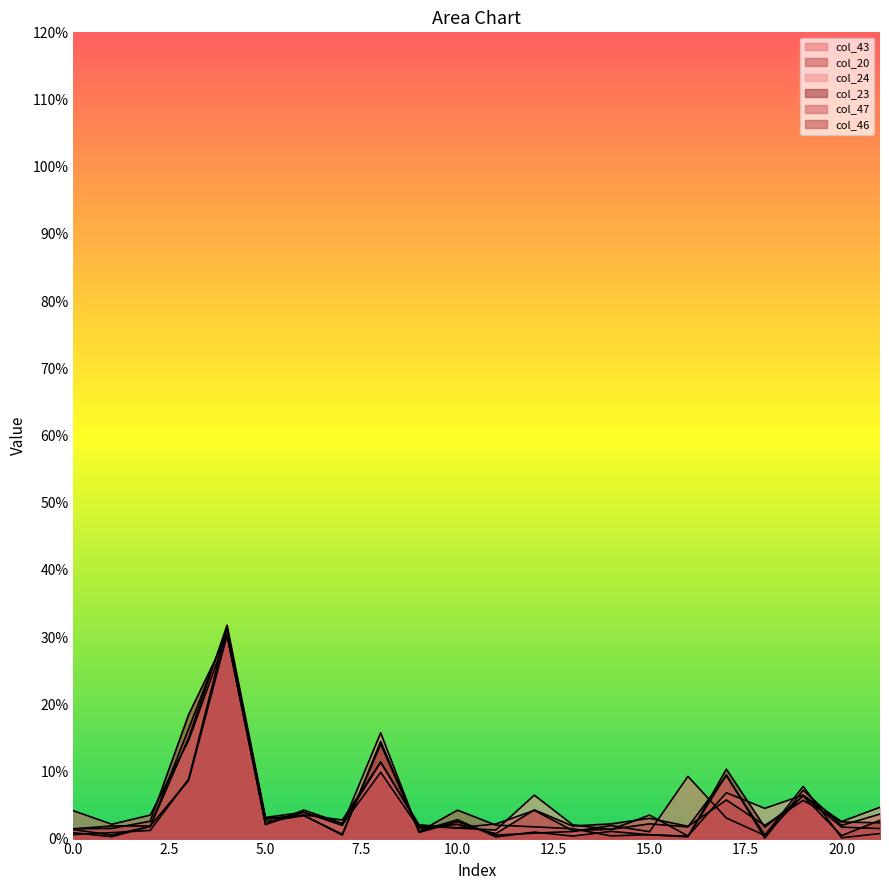

True or false: col_47 has more than 0 interior local peaks.

True